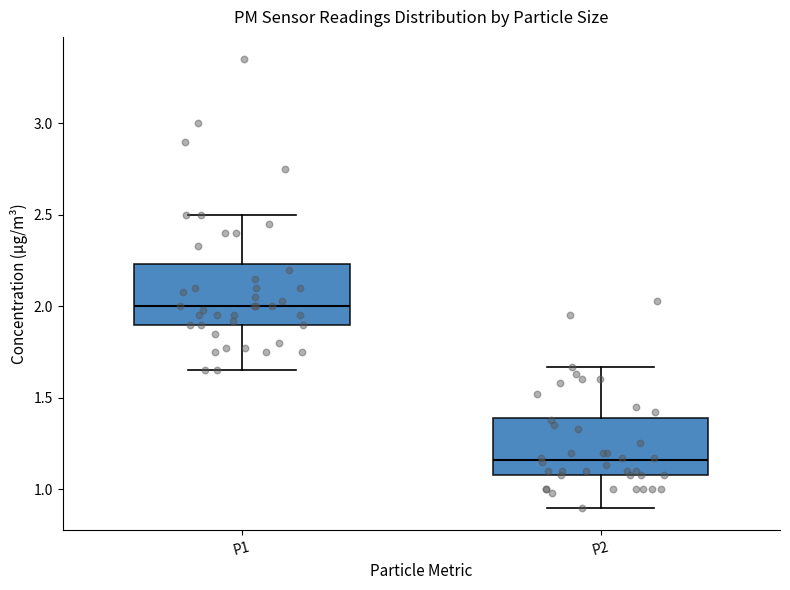

Which box's median line is the lowest?

P2